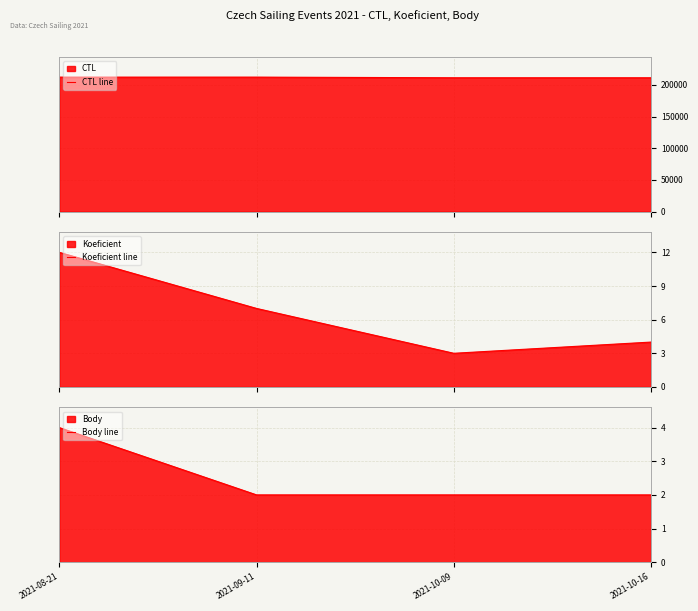

Where is CTL line nearest to the value 211644?

2021-08-21